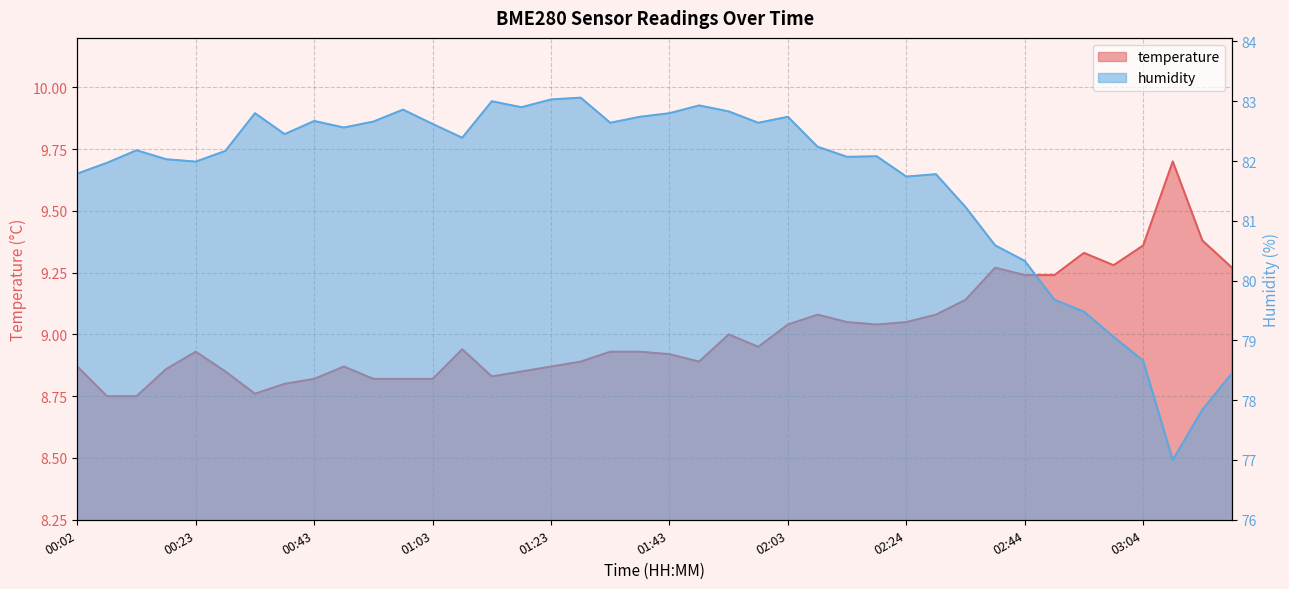

Reading left to right, what are all the values shown in this chart?

temperature: 00:02=8.9	00:07=8.8	00:12=8.8	00:17=8.9	00:23=8.9	00:28=8.8	00:33=8.8	00:38=8.8	00:43=8.8	00:48=8.9	00:53=8.8	00:58=8.8	01:03=8.8	01:08=8.9	01:13=8.8	01:18=8.8	01:23=8.9	01:28=8.9	01:33=8.9	01:38=8.9	01:43=8.9	01:48=8.9	01:53=9.0	01:58=8.9	02:03=9.0	02:08=9.1	02:13=9.1	02:18=9.0	02:24=9.1	02:29=9.1	02:34=9.1	02:39=9.3	02:44=9.2	02:49=9.2	02:54=9.3	02:59=9.3	03:04=9.4	03:09=9.7	03:14=9.4	03:19=9.3
humidity: 00:02=81.8	00:07=82.0	00:12=82.2	00:17=82.0	00:23=82.0	00:28=82.2	00:33=82.8	00:38=82.5	00:43=82.7	00:48=82.6	00:53=82.7	00:58=82.9	01:03=82.6	01:08=82.4	01:13=83.0	01:18=82.9	01:23=83.0	01:28=83.1	01:33=82.6	01:38=82.7	01:43=82.8	01:48=82.9	01:53=82.8	01:58=82.6	02:03=82.7	02:08=82.2	02:13=82.1	02:18=82.1	02:24=81.7	02:29=81.8	02:34=81.2	02:39=80.6	02:44=80.3	02:49=79.7	02:54=79.5	02:59=79.1	03:04=78.7	03:09=77.0	03:14=77.8	03:19=78.5